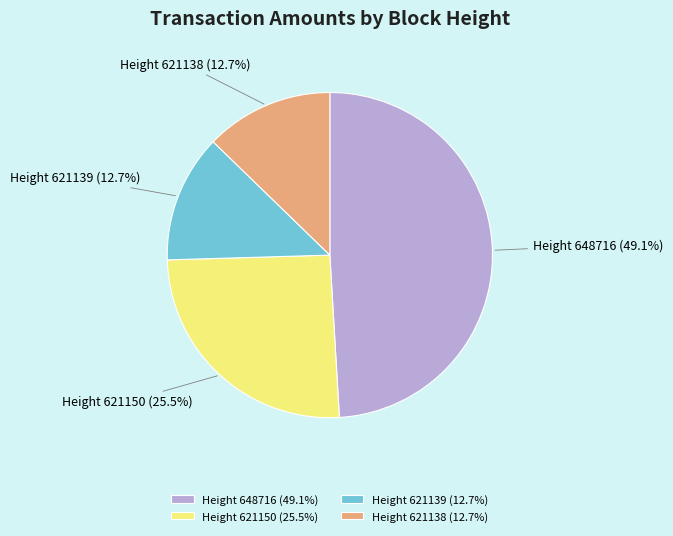

To the nearest percent, what is the average slice percentage?

25%